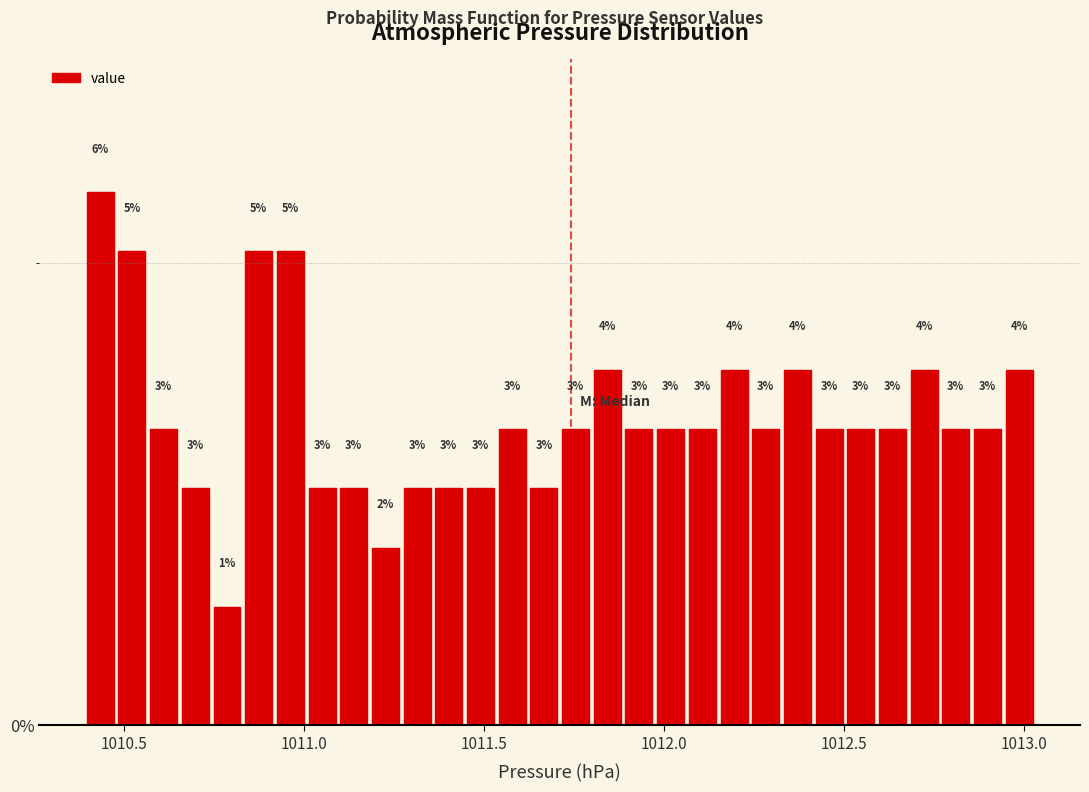

Read against the x-axis, roughly where is the centre of the tallest bar?

1010.45